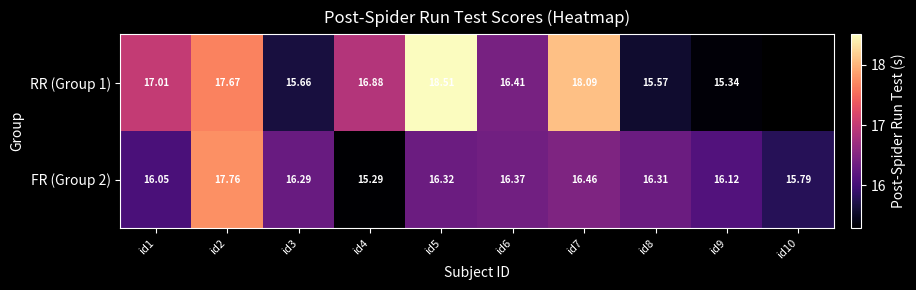

Is the value of RR (Group 1) at id1 greater than the value of FR (Group 2) at id8?

Yes